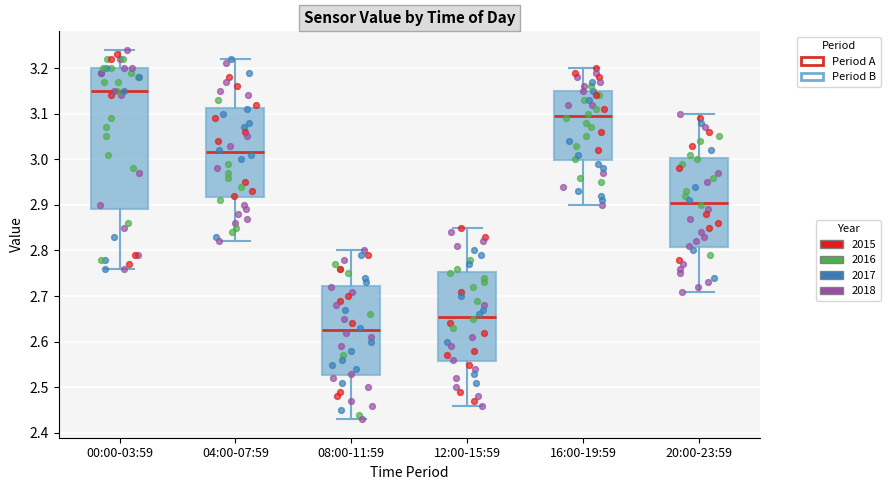

Reading left to right, transcribe this box plot: for each box, give where its median line is, the range the box spans, and where its two whiskers end, as read against the y-axis. The values are not printed on the chart, so give them approximately, as read against the axis.

00:00-03:59: median 3.15, box 2.89 to 3.20, whiskers 2.76 to 3.24
04:00-07:59: median 3.02, box 2.92 to 3.11, whiskers 2.82 to 3.22
08:00-11:59: median 2.63, box 2.53 to 2.72, whiskers 2.43 to 2.80
12:00-15:59: median 2.66, box 2.56 to 2.75, whiskers 2.46 to 2.85
16:00-19:59: median 3.10, box 3.00 to 3.15, whiskers 2.90 to 3.20
20:00-23:59: median 2.91, box 2.81 to 3.00, whiskers 2.71 to 3.10